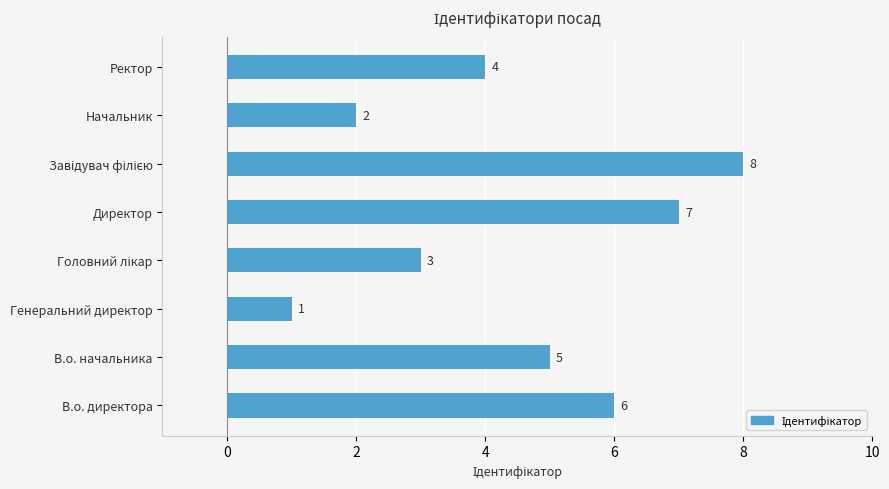

What is the difference between the maximum and minimum values?

7